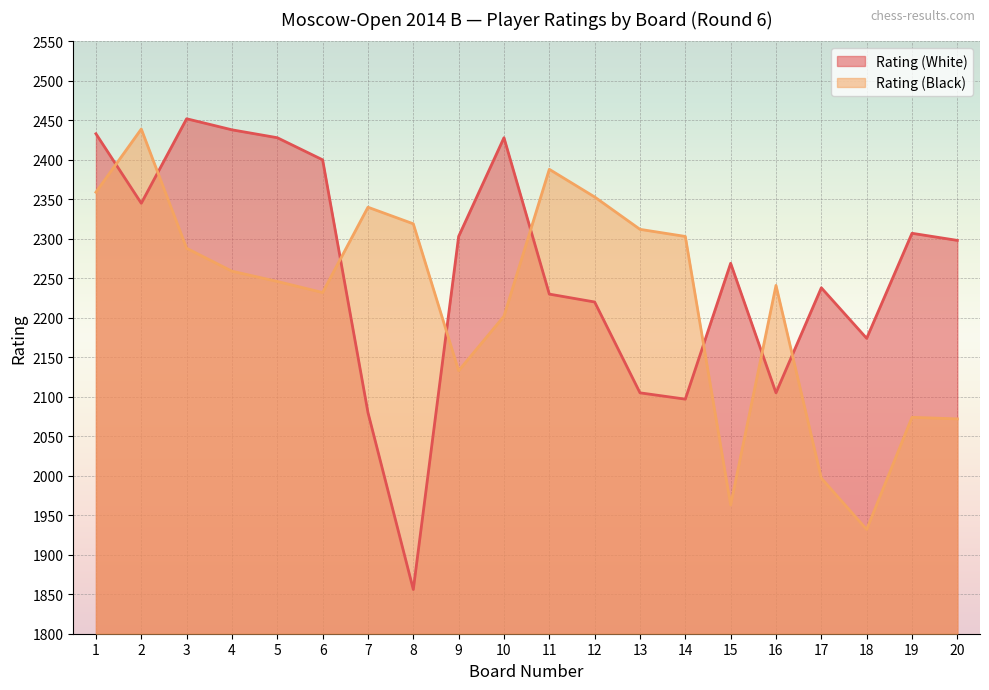

Reading left to right, what are all the values shown in this chart?

Rating (White): 1=2433	2=2345	3=2452	4=2438	5=2428	6=2400	7=2080	8=1856	9=2303	10=2428	11=2230	12=2220	13=2105	14=2097	15=2269	16=2105	17=2238	18=2174	19=2307	20=2298
Rating (Black): 1=2359	2=2439	3=2288	4=2259	5=2246	6=2232	7=2340	8=2319	9=2133	10=2202	11=2388	12=2353	13=2312	14=2303	15=1963	16=2241	17=1997	18=1932	19=2074	20=2072